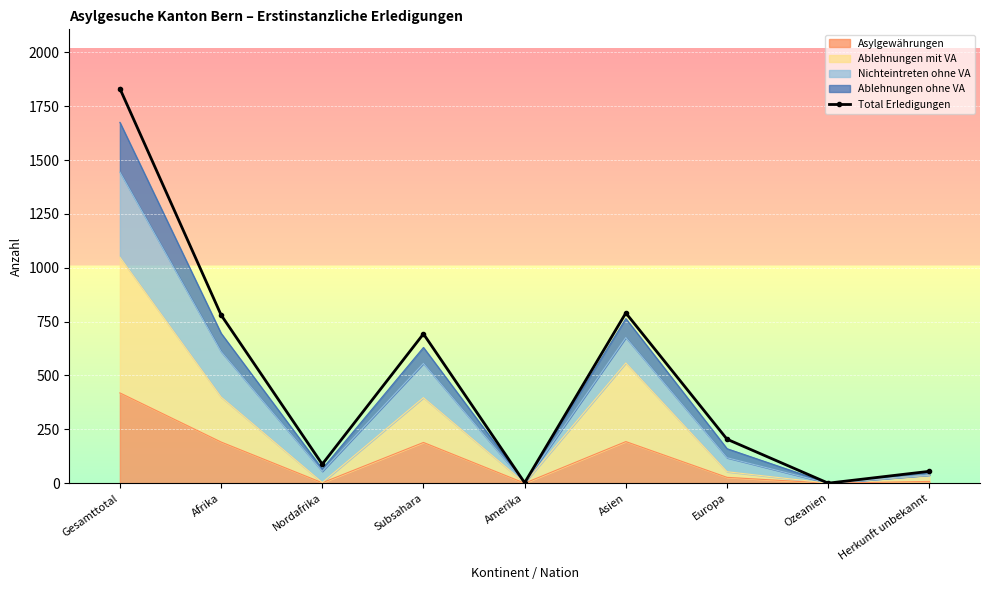

How many values are above zero?

8